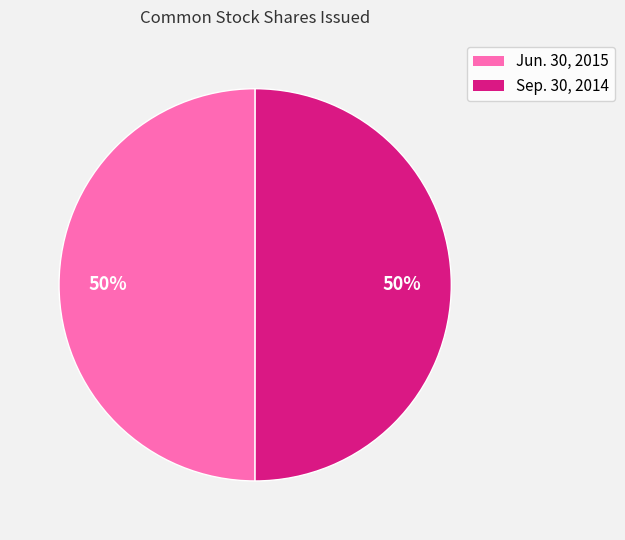

To the nearest percent, what is the average slice percentage?

50%